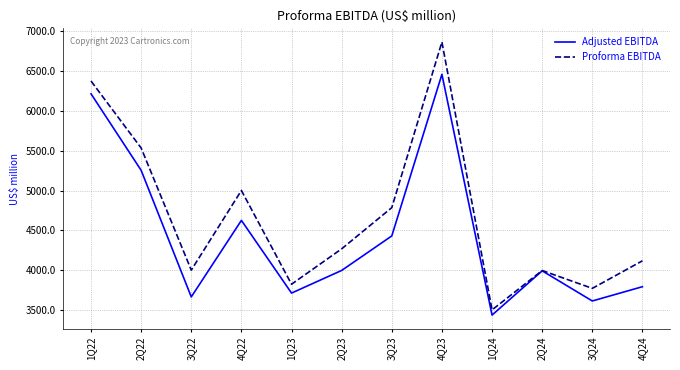

Rank the series by their maximum value, from highest to lowest.

Proforma EBITDA, Adjusted EBITDA